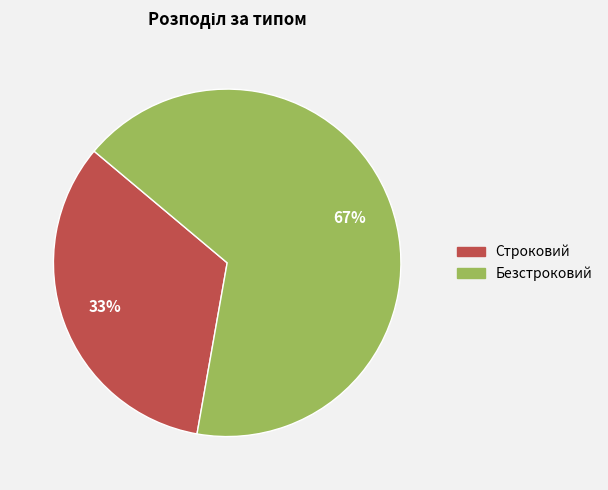

Which has a higher value, Строковий or Безстроковий?

Безстроковий